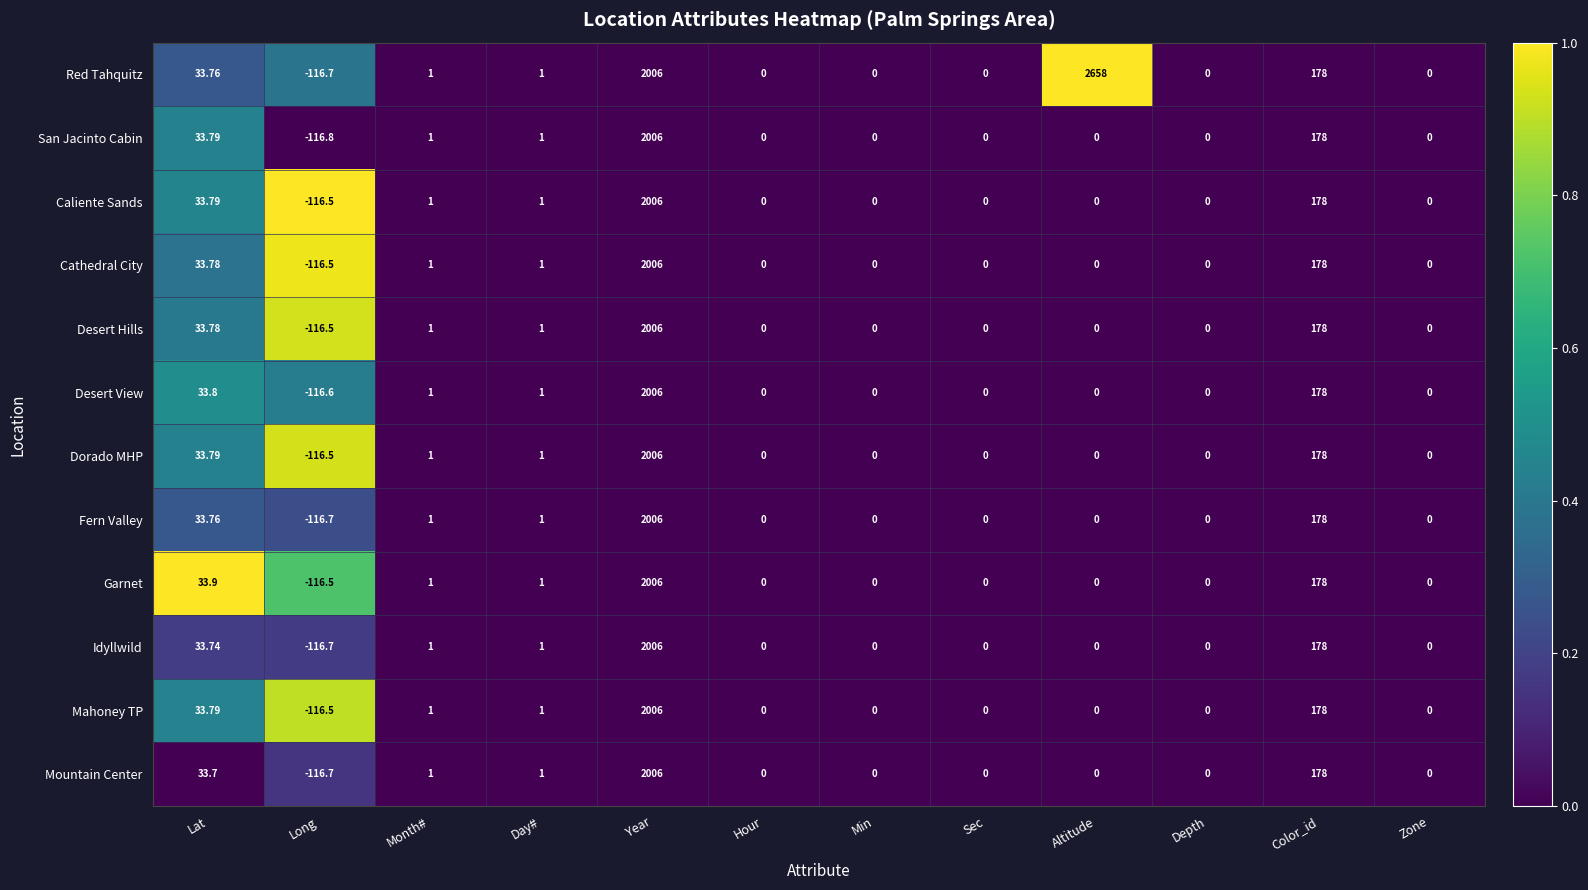

At which label does Desert Hills reach its minimum?

Long